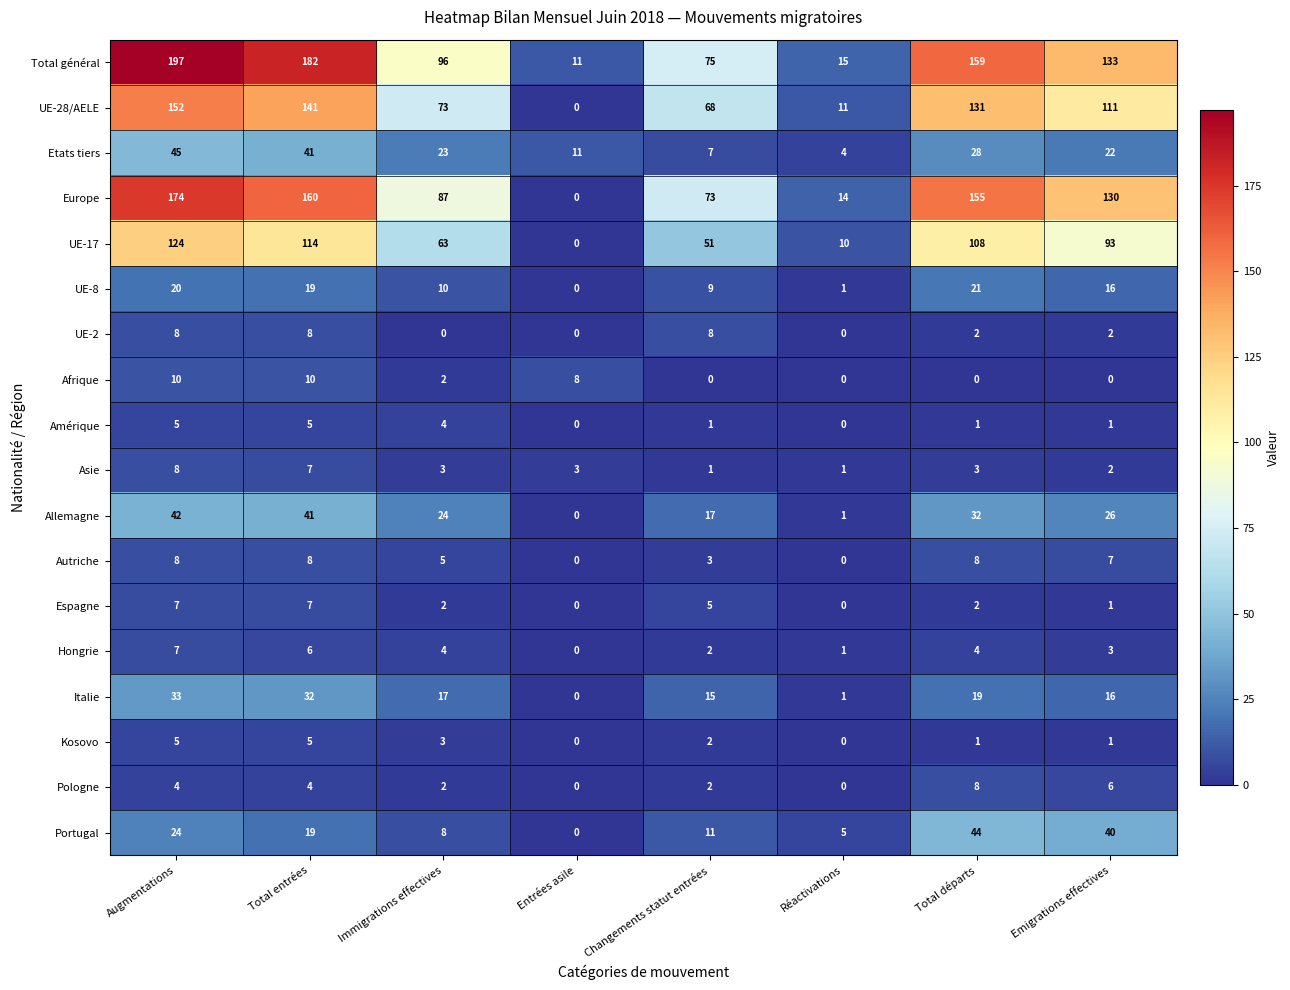

True or false: UE-8 has a value of 28 at Emigrations effectives.

False